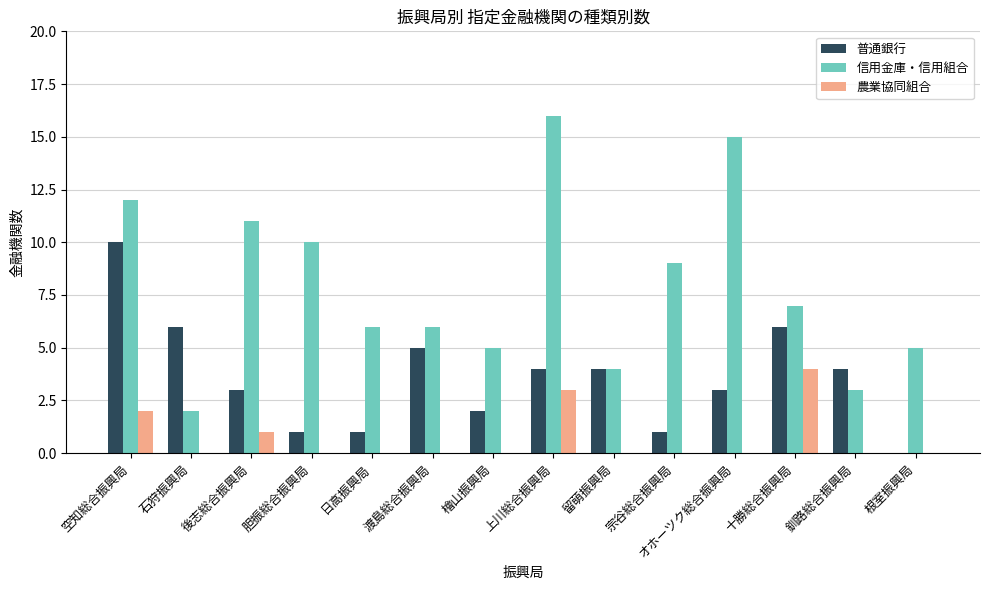

What are all the series names shown in the legend?

普通銀行, 信用金庫・信用組合, 農業協同組合